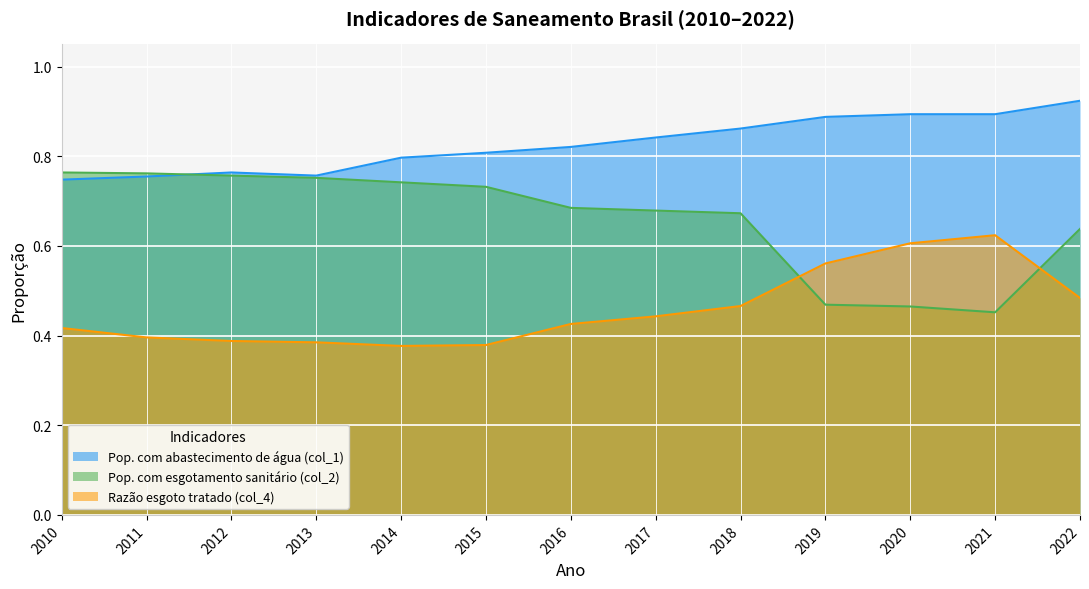

What is the maximum value shown in the chart?

0.9